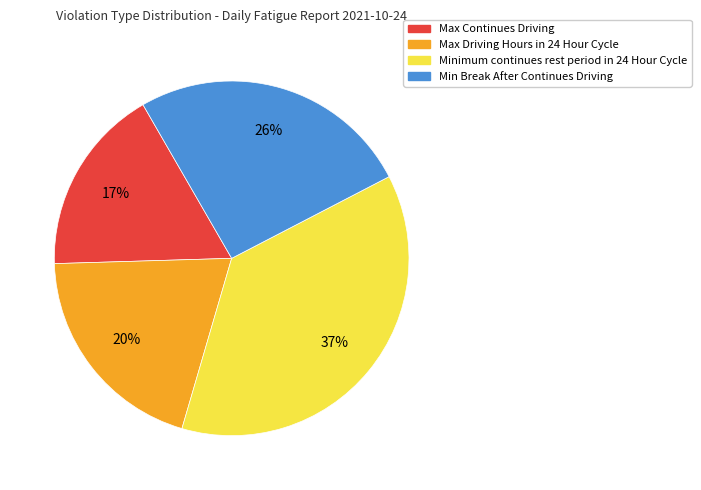

How many segments does this pie chart have?

4